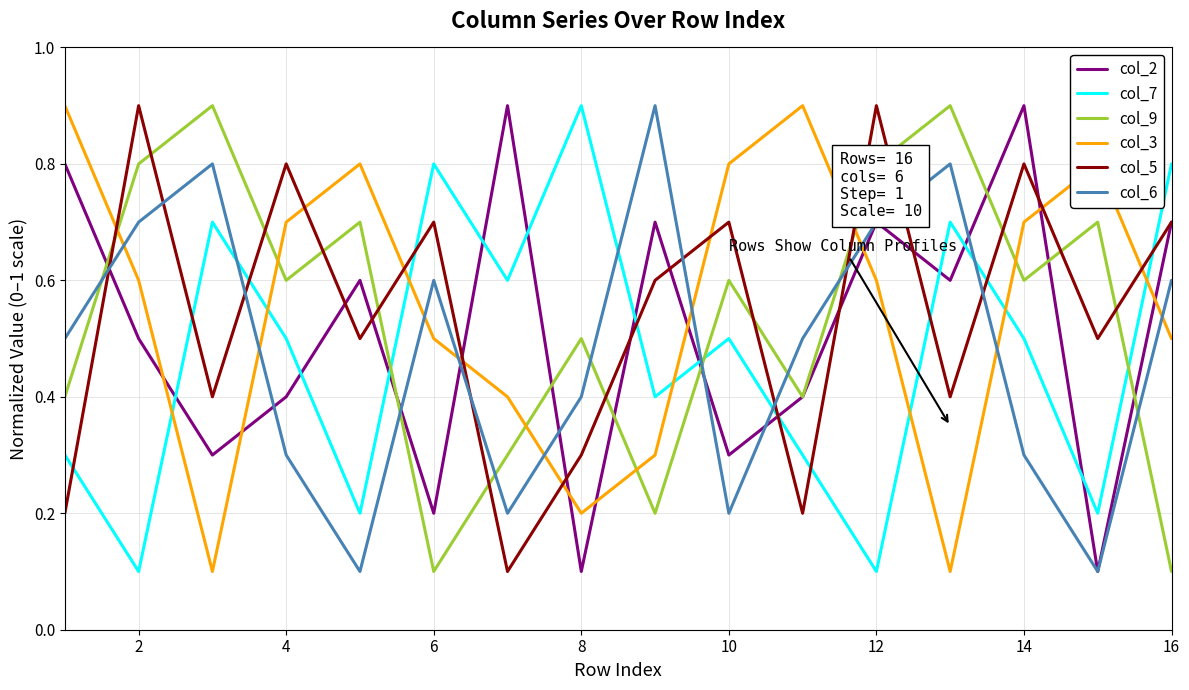

What is the maximum value for col_6?

0.9